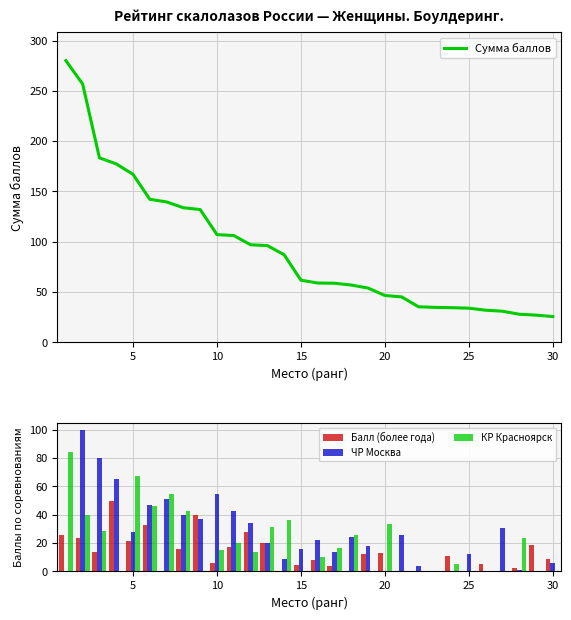

What is the highest value of the КР Красноярск series?

84.0